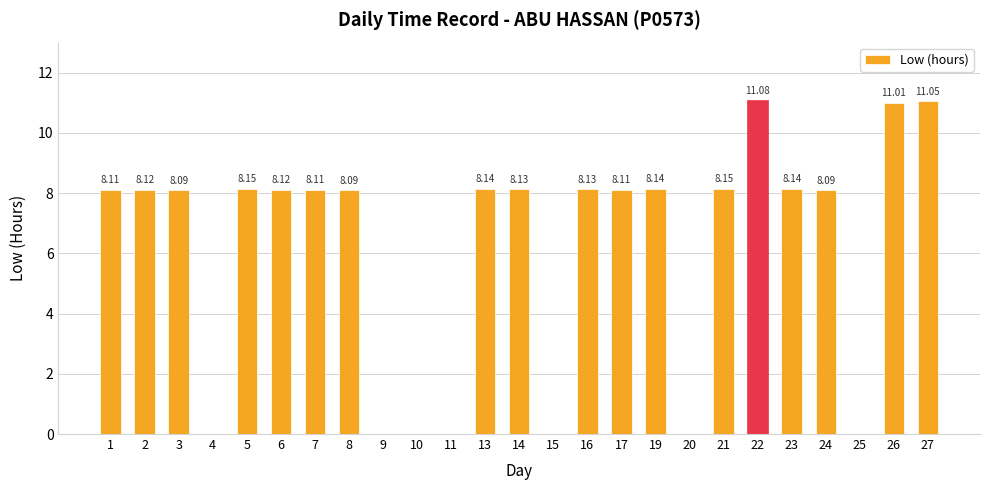

True or false: the data shows 0.0 at 15.

True